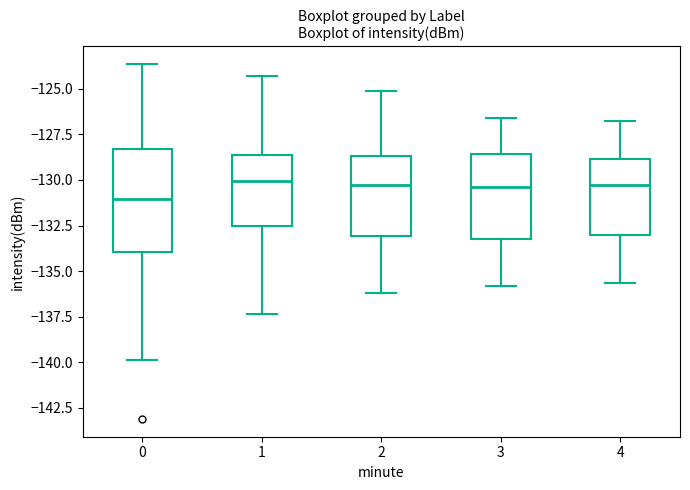

Reading left to right, transcribe this box plot: for each box, give where its median line is, the range the box spans, and where its two whiskers end, as read against the y-axis. The values are not printed on the chart, so give them approximately, as read against the axis.

0: median -131.0, box -134.0 to -128.5, whiskers -140.0 to -123.5
1: median -130.0, box -132.5 to -128.5, whiskers -137.5 to -124.5
2: median -130.0, box -133.0 to -128.5, whiskers -136.0 to -125.0
3: median -130.5, box -133.0 to -128.5, whiskers -136.0 to -126.5
4: median -130.0, box -133.0 to -129.0, whiskers -135.5 to -126.5